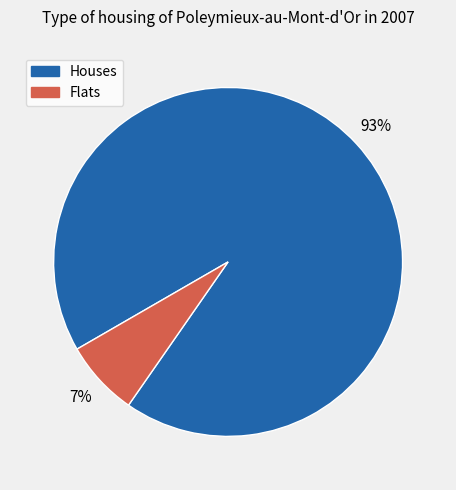

How many slices are in this pie chart?

2